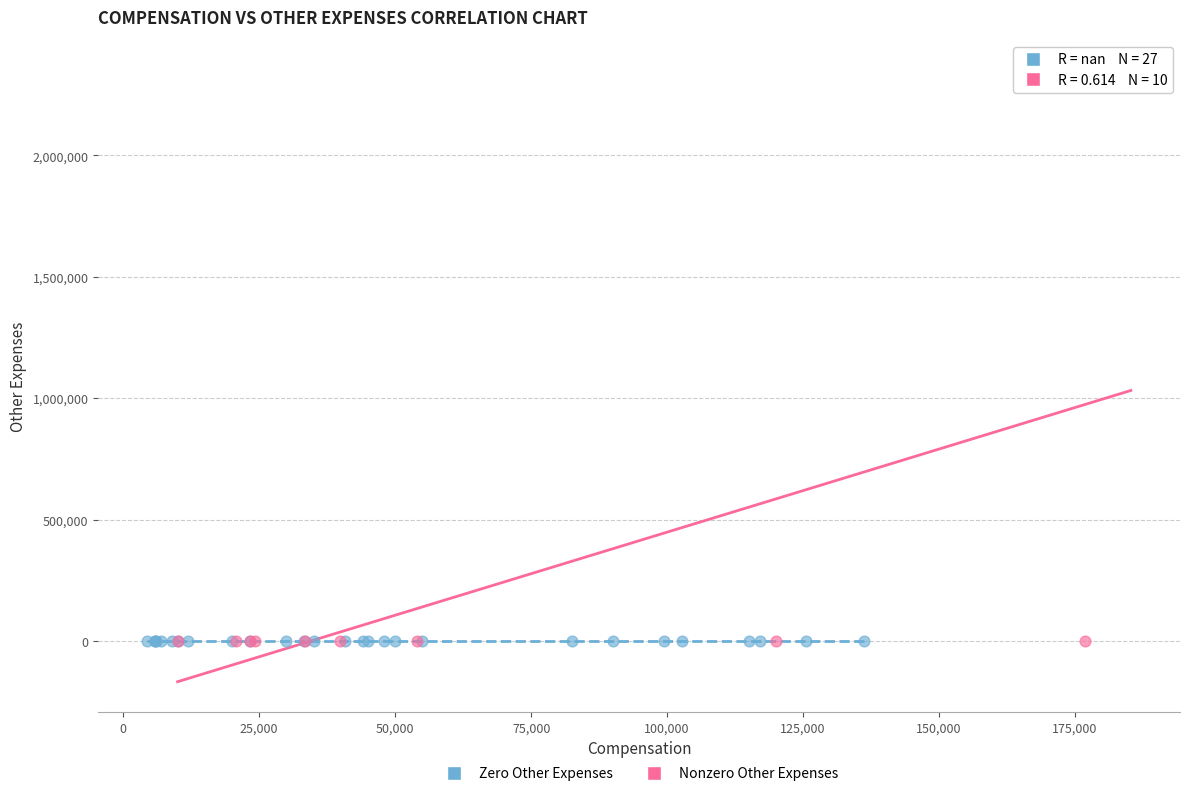

Which series contains the highest Y value?

Nonzero Other Expenses